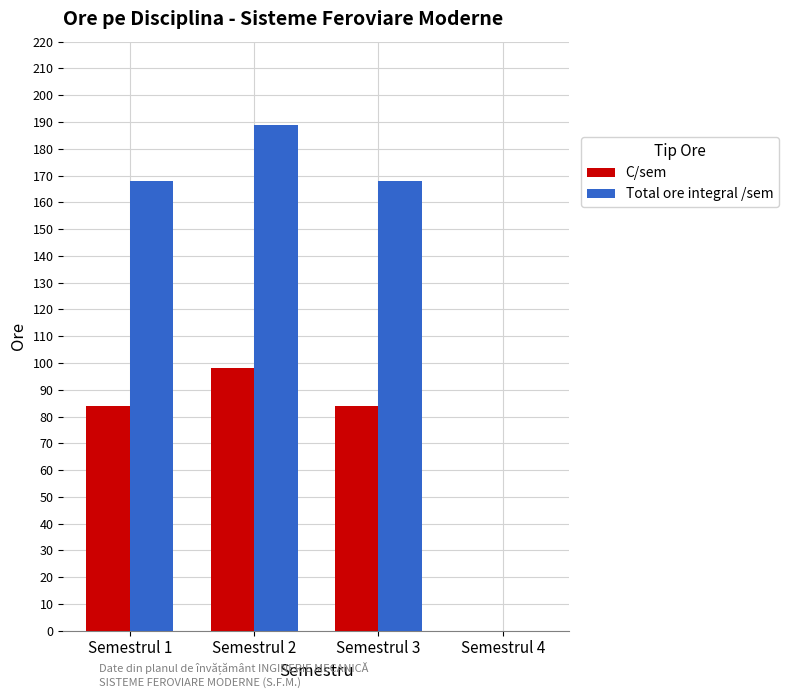

What is the sum of the C/sem values at Semestrul 3 and Semestrul 4?

84